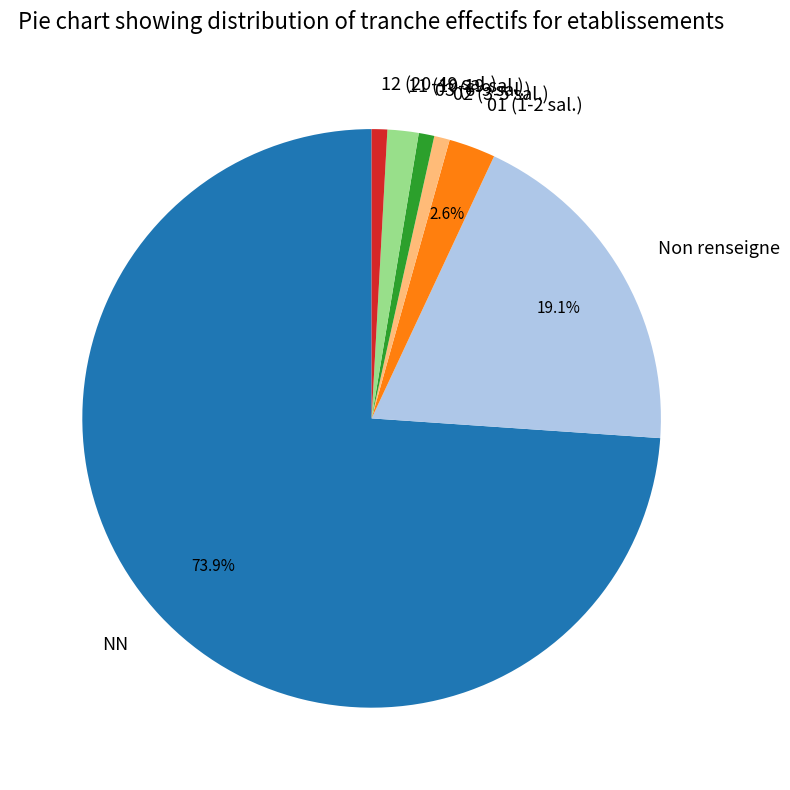

Between 12 (20-49 sal.) and 01 (1-2 sal.), which is larger?

01 (1-2 sal.)